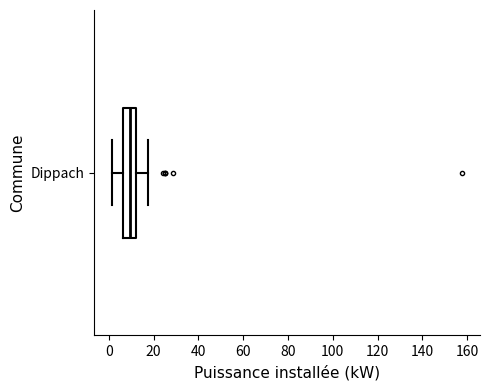

Transcribe this box plot: give where the median line is, the range the box spans, and where the two whiskers end, as read against the x-axis. The values are not printed on the chart, so give them approximately, as read against the axis.

median 10, box 6 to 12, whiskers 2 to 18